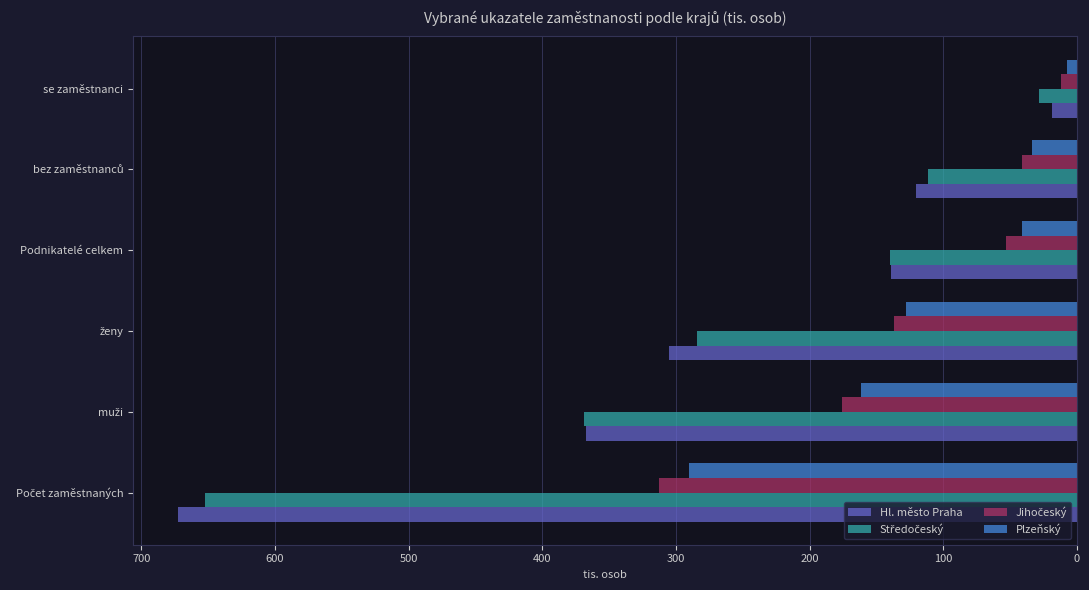

What is the sum of all Hl. město Praha values?

1623.8